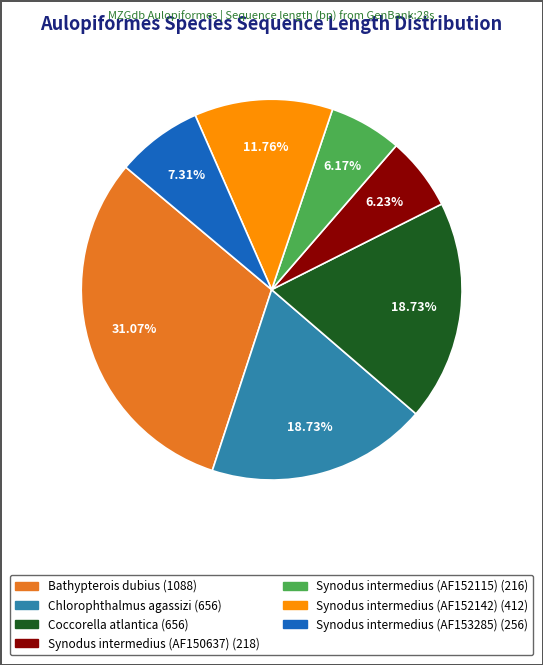

Which category has the biggest portion of the pie?

Bathypterois dubius